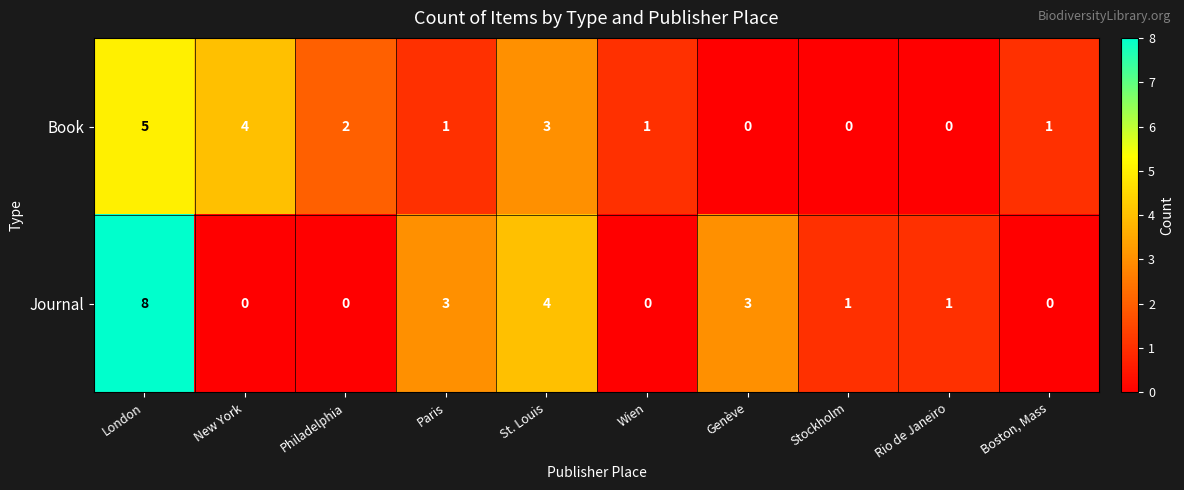

What is the difference between the Journal values at London and Genève?

5